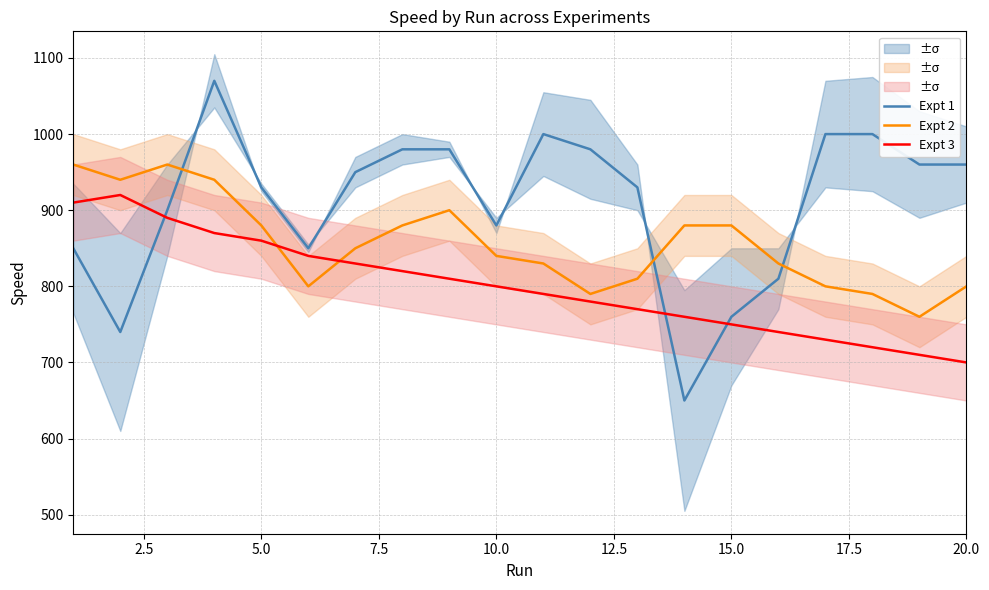

What is the lowest value of the Expt 1 series?

650